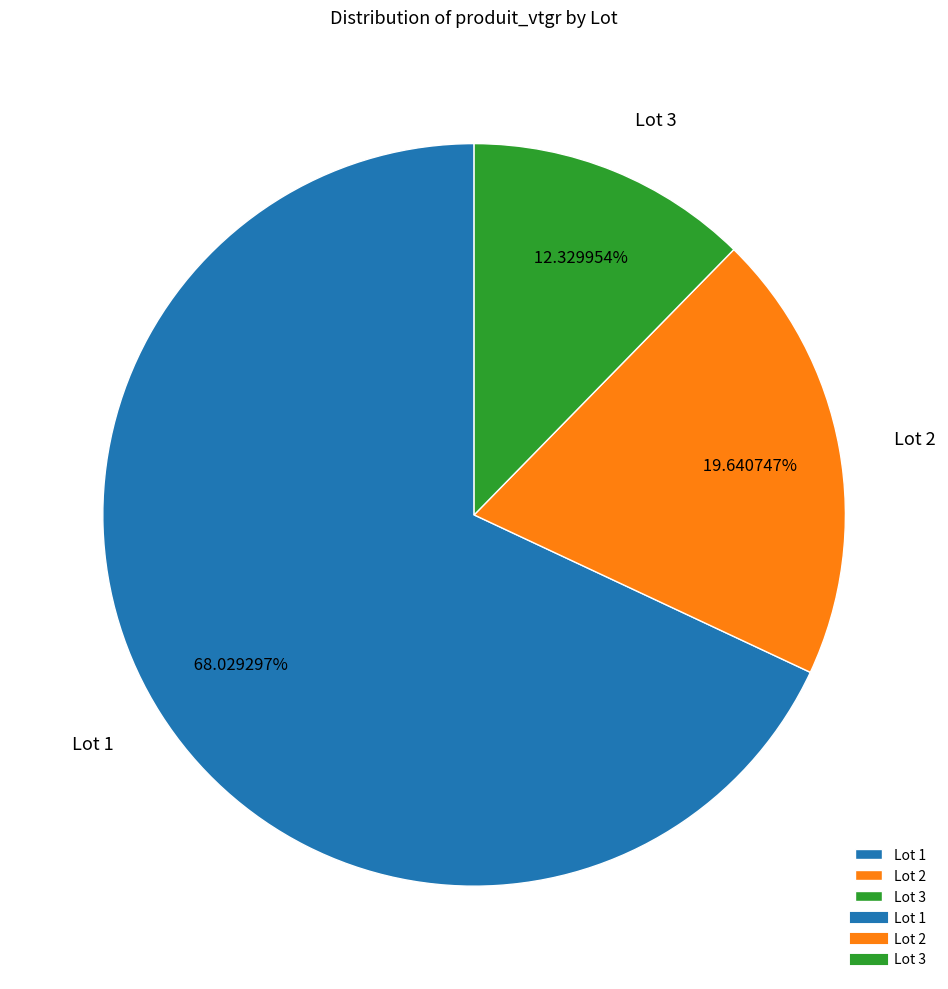

Is there any slice that represents more than half of the pie?

Yes